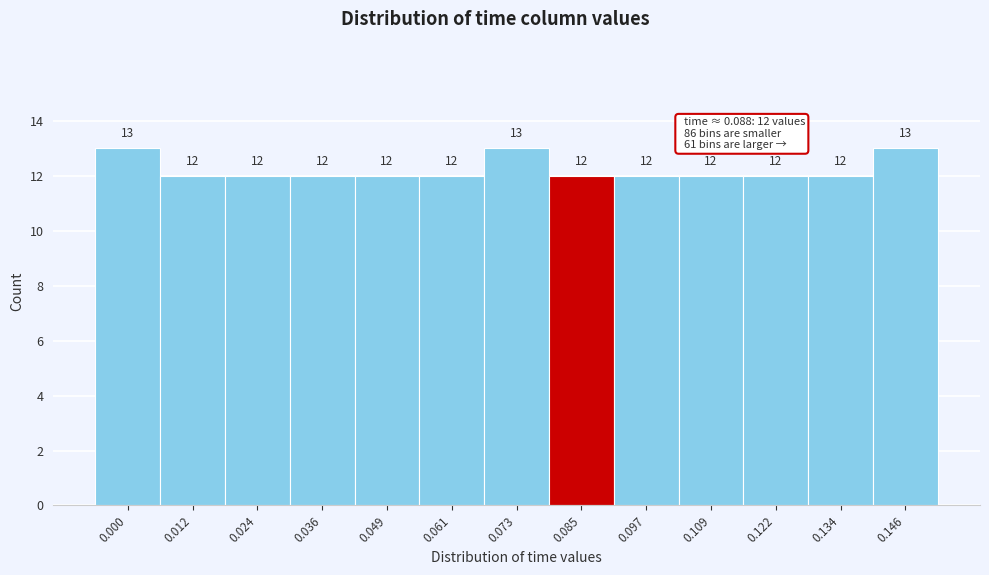

Reading left to right, transcribe all the data shown in this chart.

0.000=13	0.012=12	0.024=12	0.036=12	0.049=12	0.061=12	0.073=13	0.085=12	0.097=12	0.109=12	0.122=12	0.134=12	0.146=13